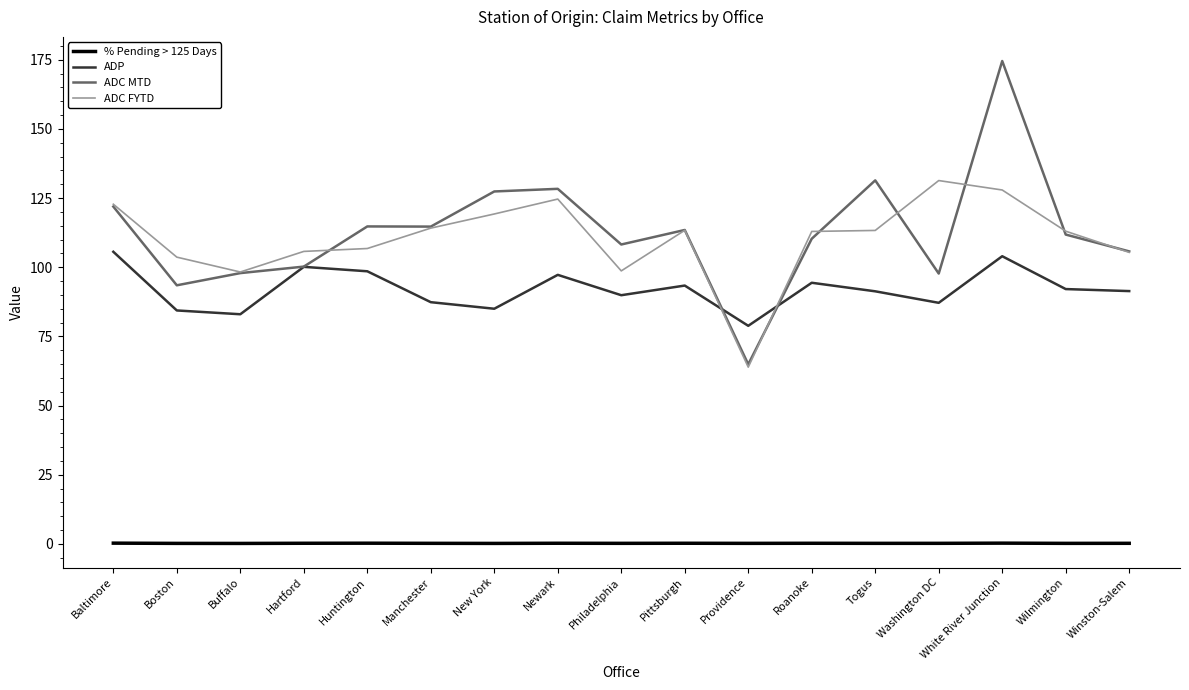

How many distinct data groups are displayed?

4